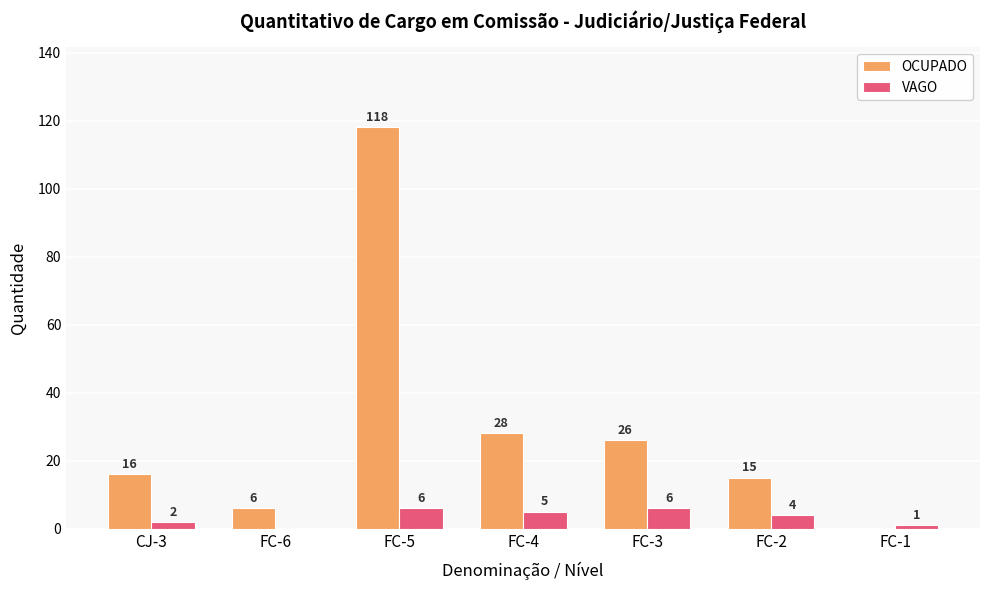

Does the chart contain stacked bars?

No